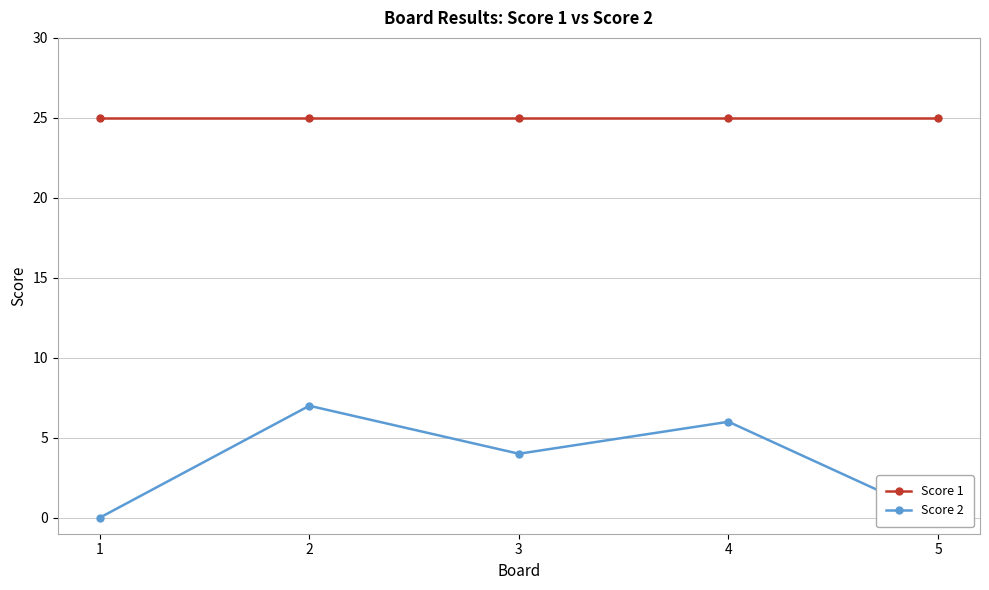

True or false: Score 2 and Score 1 cross at least once.

False